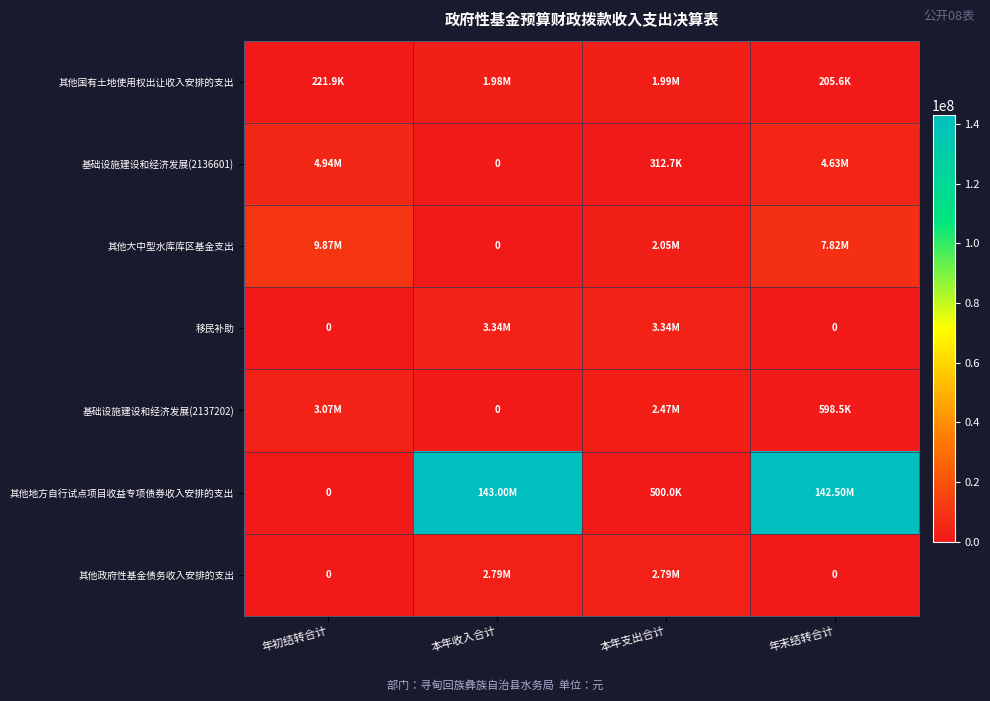

The 其他国有土地使用权出让收入安排的支出 series shows 2717804.0 at 本年支出合计. True or false?

False